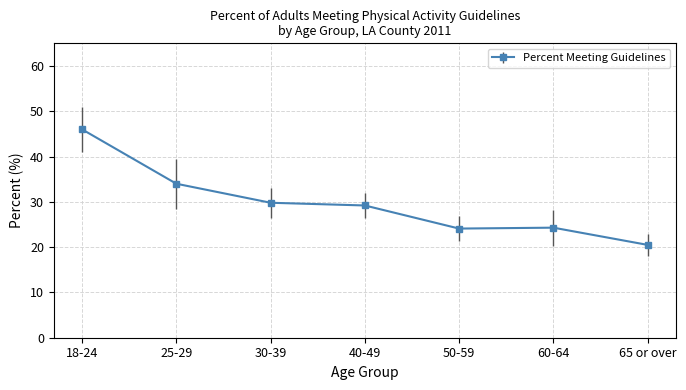

What is the label of the 5th point from the left?

50-59